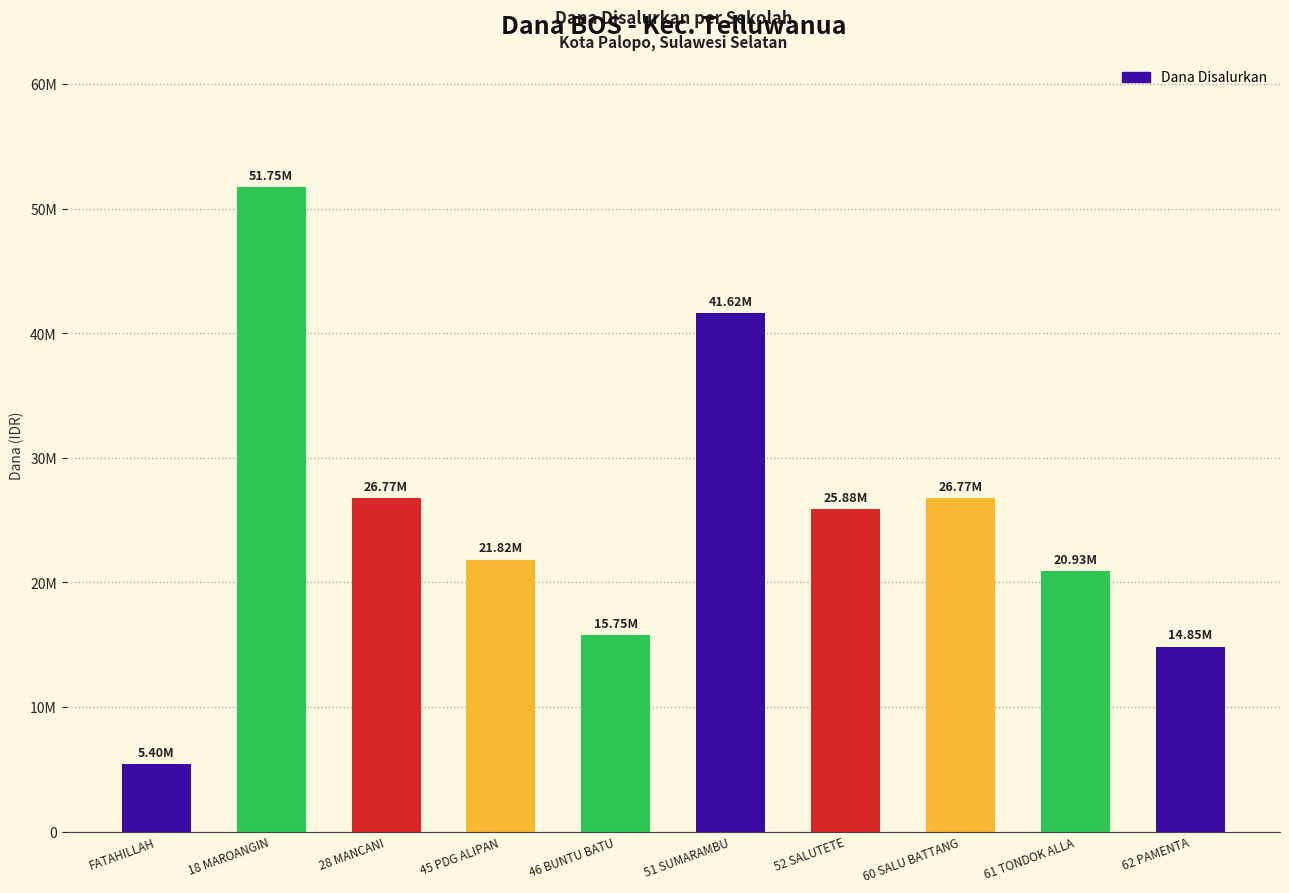

What is the value of the 8th bar from the left?

26775000